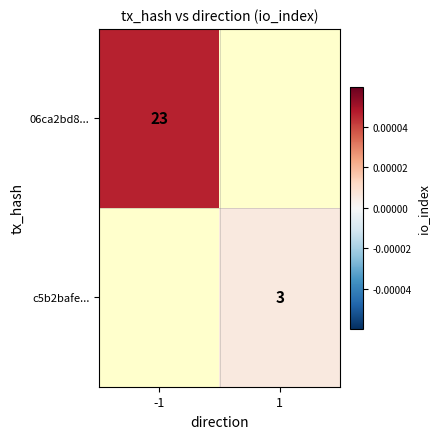

Is the value of c5b2bafe... at 1 greater than the value of 06ca2bd8... at -1?

No